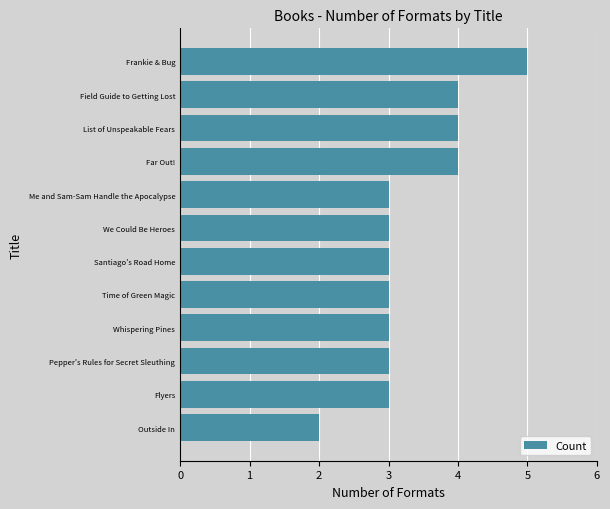

What is the average value?

3